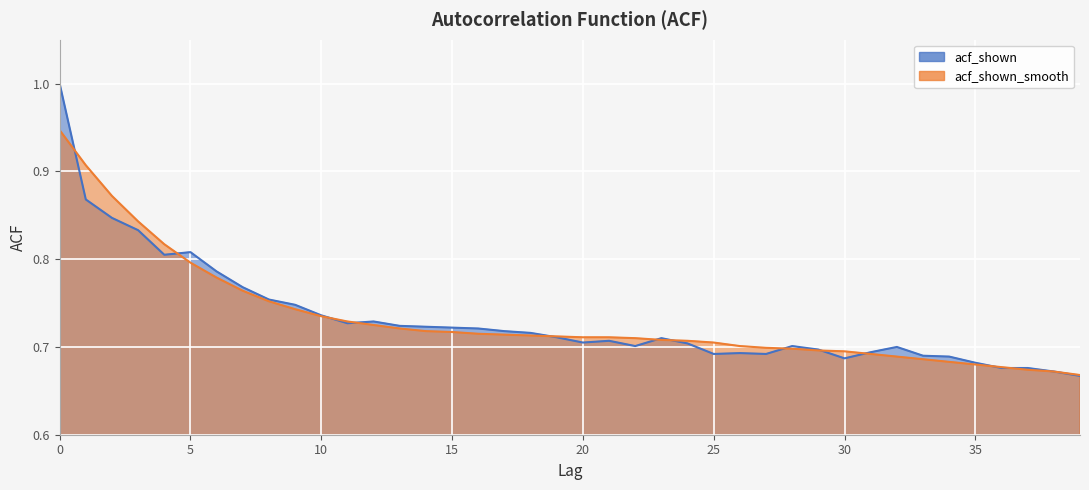

Is it true that acf_shown_smooth equals 0.8 at 6?

True